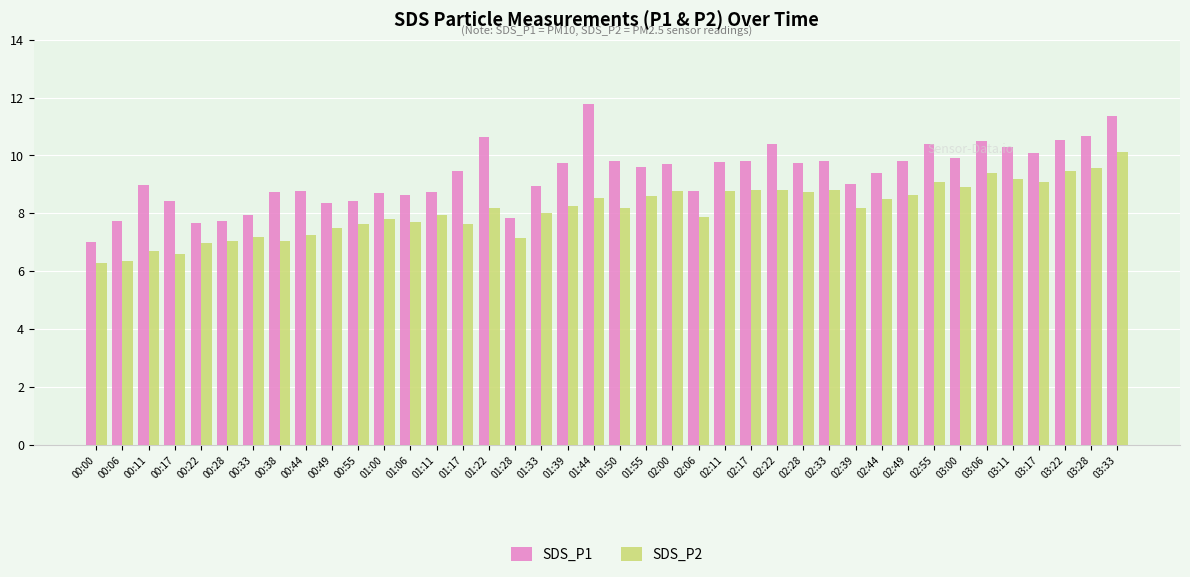

What is the minimum value for SDS_P1?

7.0